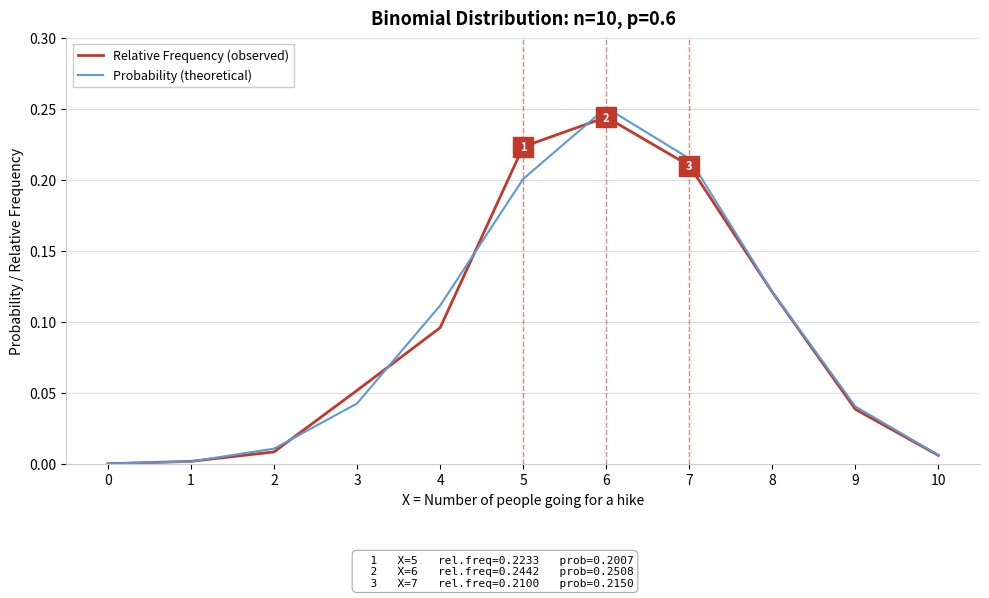

What is the sum of all Relative Frequency (observed) values?

1.0